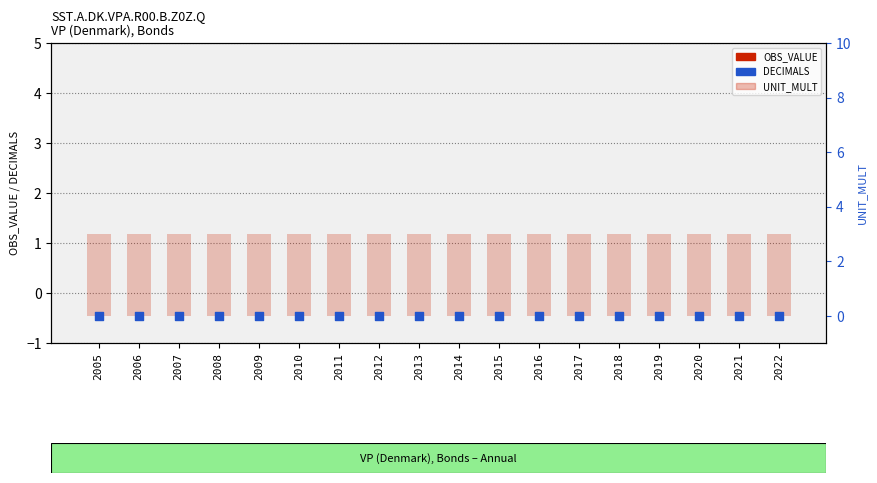

Which series has the largest total across all categories?

UNIT_MULT